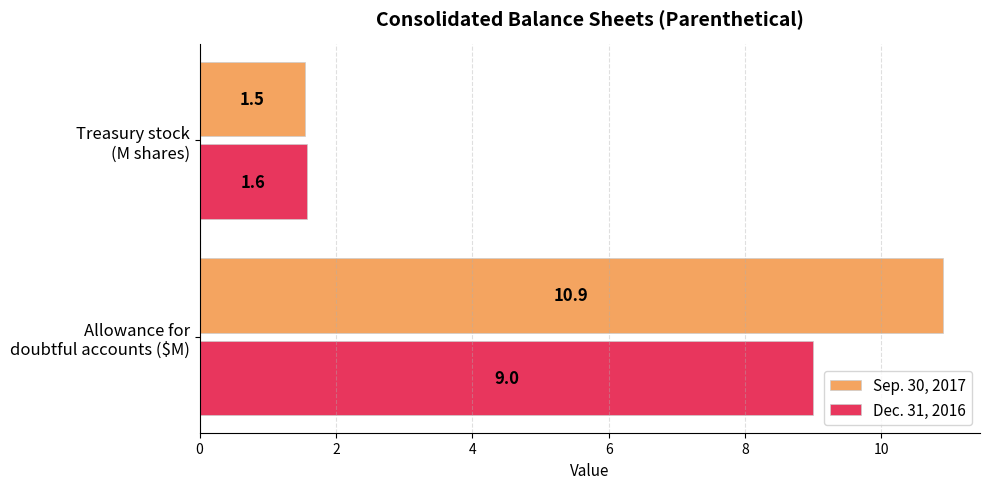

Which series has the largest range (max minus min)?

Sep. 30, 2017